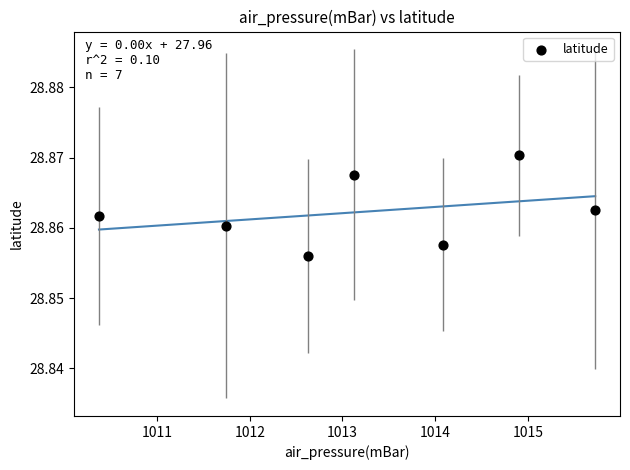

What is the range of X values (max minus min)?

5.4